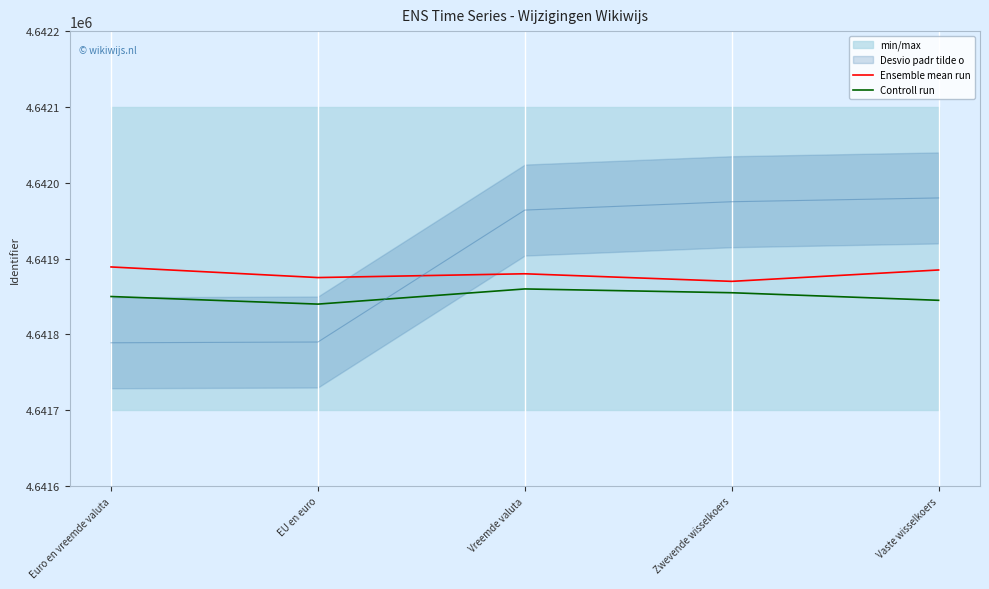

What is the maximum value shown in the chart?

4641889